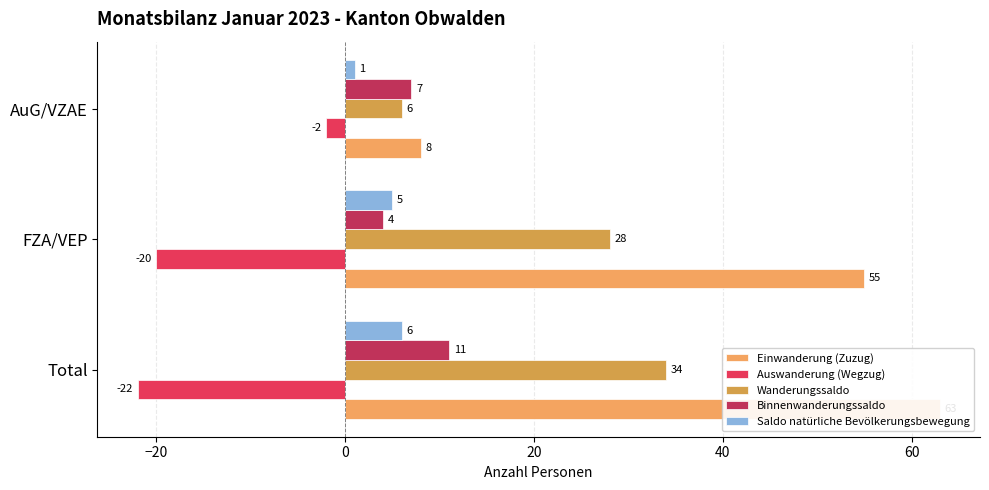

The value of Wanderungssaldo at AuG/VZAE is 4. True or false?

False